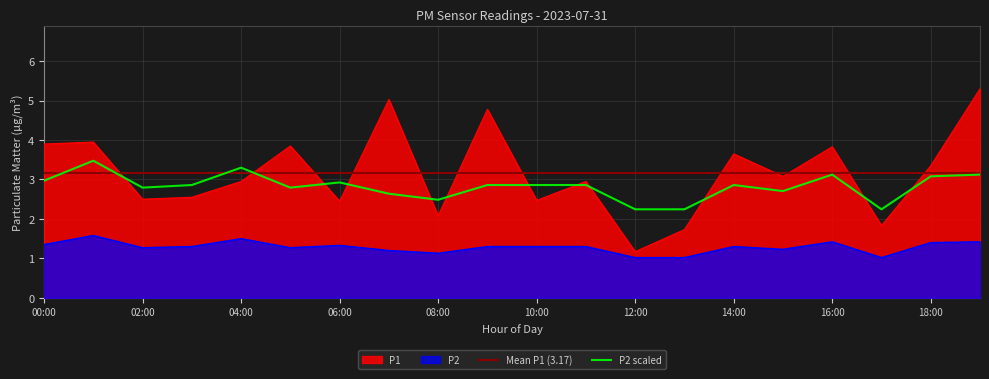

In P2, how many points are lower than both neighbors (excluding endpoints)?

5